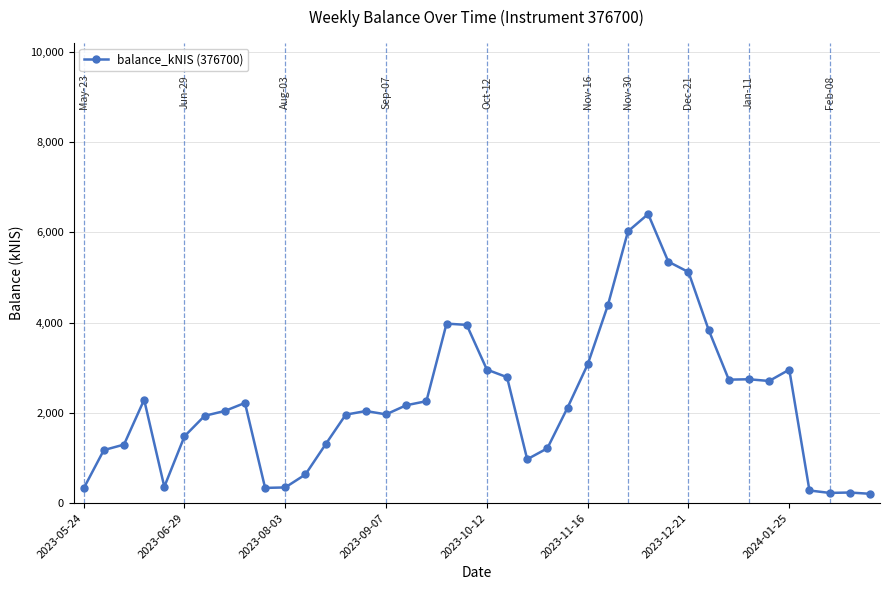

True or false: the data has more than 0 interior local peaks.

True